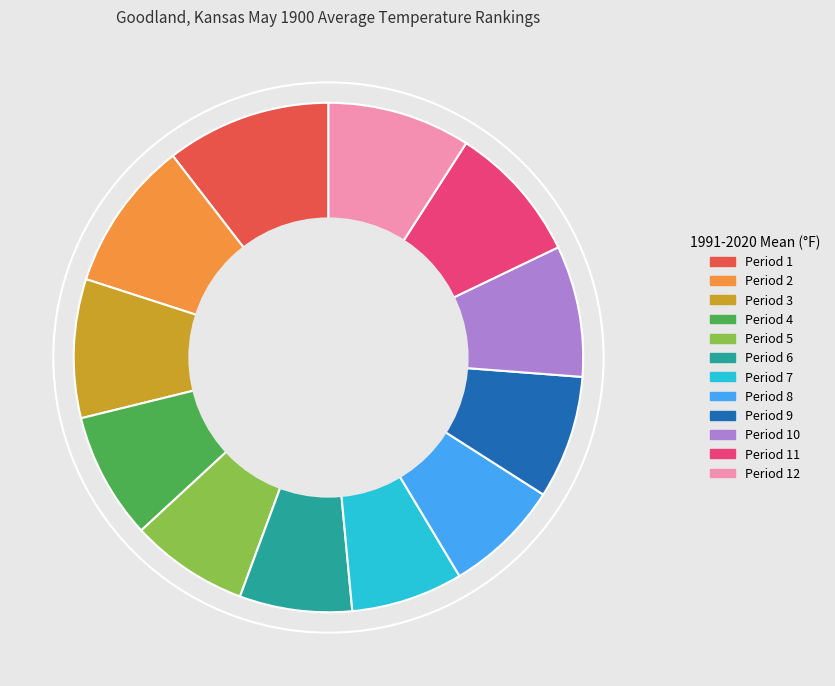

Is there a majority slice in this chart?

No